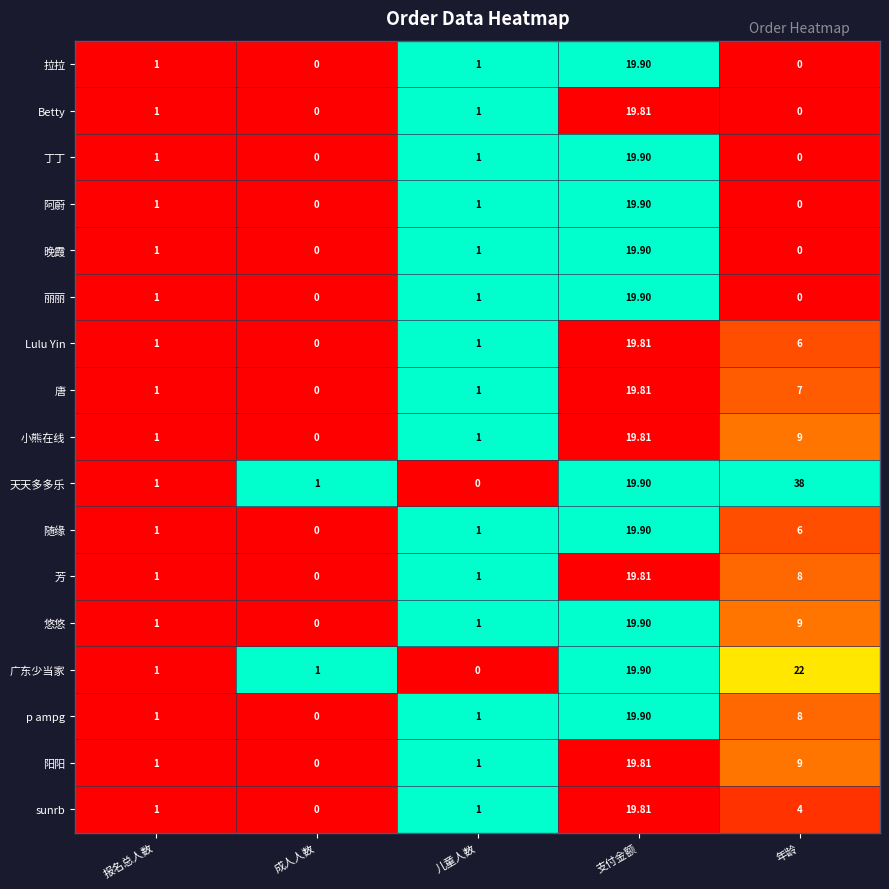

What is the difference between the highest and lowest values at 儿童人数?

1.0